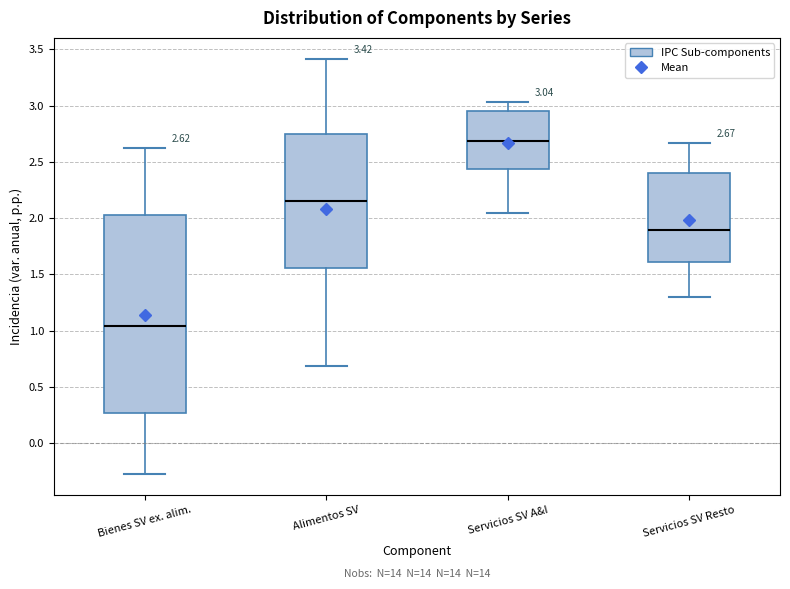

Which box's median line is the highest?

Servicios SV A&I